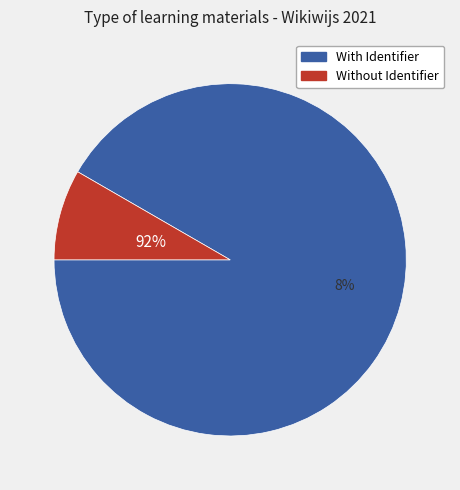

The Boekopdracht Mindmap slice represents 1% of the pie. True or false?

False